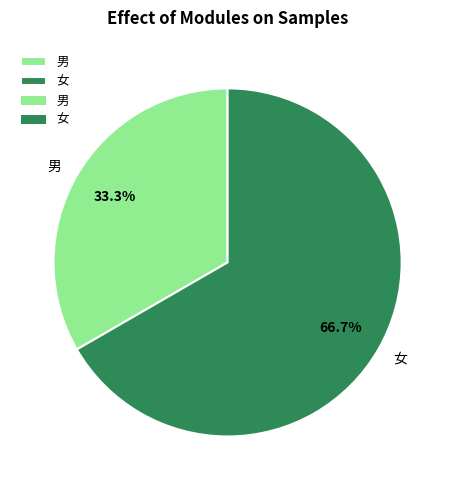

To the nearest percent, what portion does 男 represent?

33%